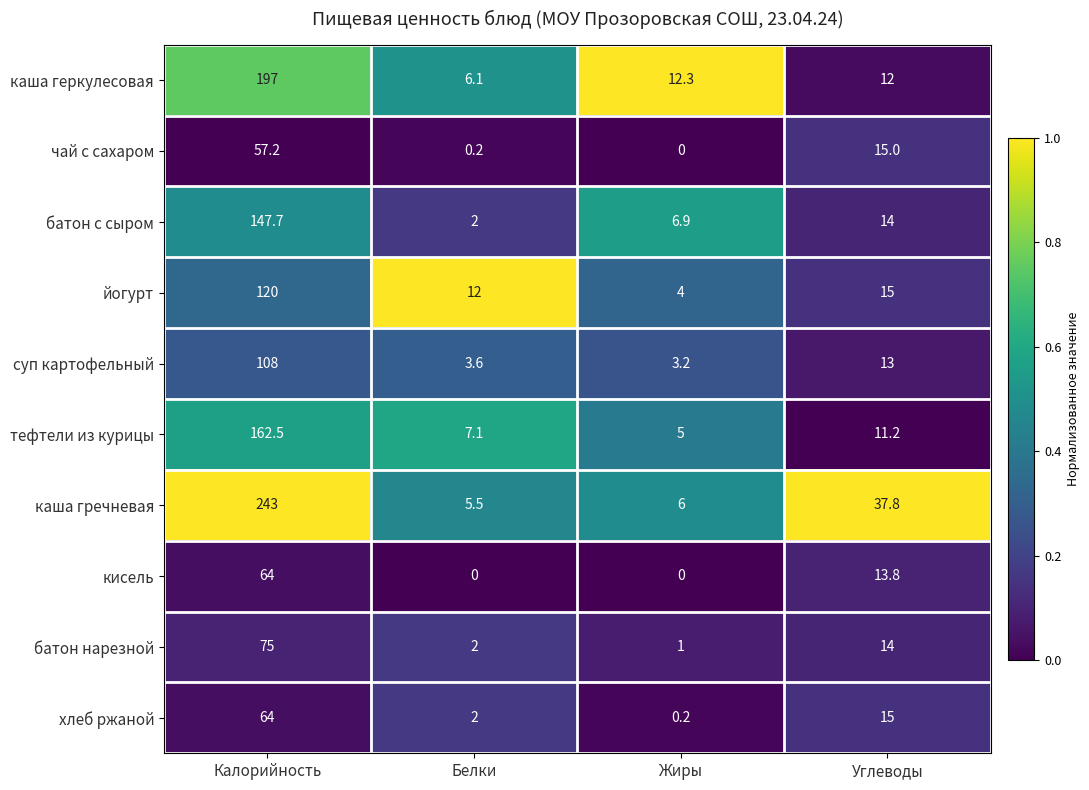

What is the difference between the батон с сыром values at Жиры and Калорийность?

140.8